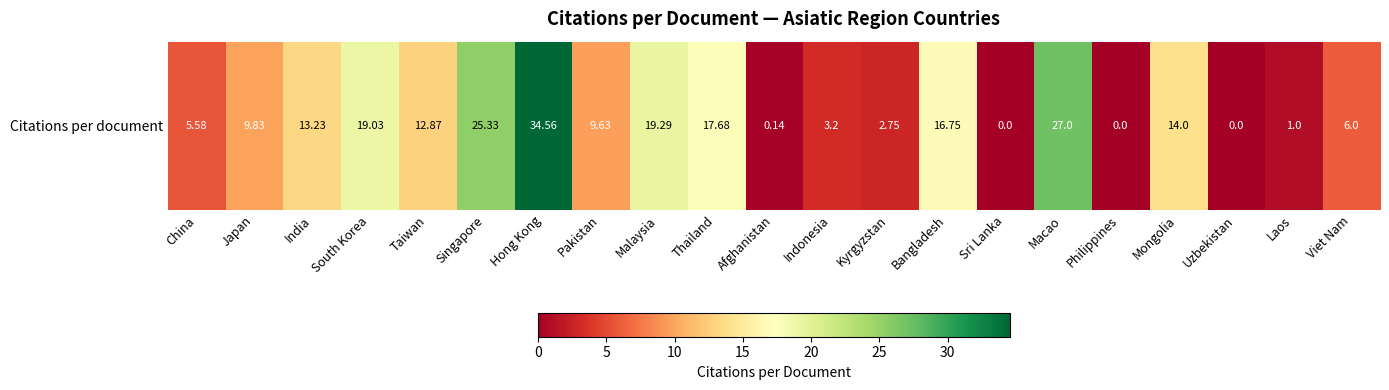

List the labels in order of value, largest first.

Hong Kong, Macao, Singapore, Malaysia, South Korea, Thailand, Bangladesh, Mongolia, India, Taiwan, Japan, Pakistan, Viet Nam, China, Indonesia, Kyrgyzstan, Laos, Afghanistan, Sri Lanka, Philippines, Uzbekistan